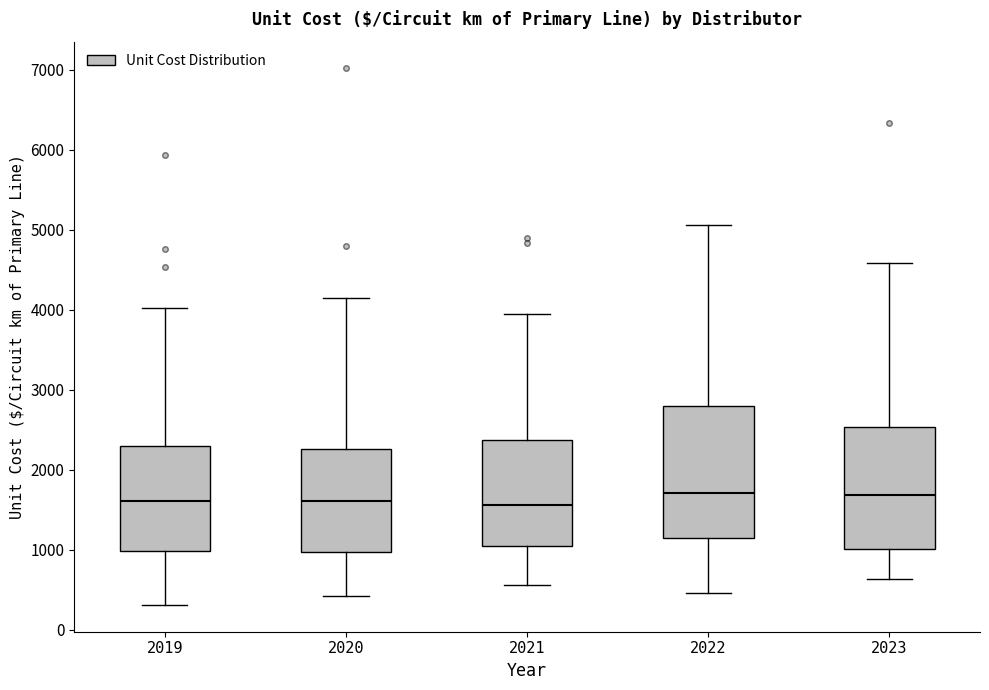

Reading left to right, read every box against the y-axis: the position of its median line, the range the box covers, and the ends of its whiskers. The values are not printed on the chart, so give them approximately, as read against the axis.

2019: median 1600, box 1000 to 2300, whiskers 300 to 4000
2020: median 1600, box 1000 to 2300, whiskers 400 to 4100
2021: median 1600, box 1000 to 2400, whiskers 600 to 3900
2022: median 1700, box 1100 to 2800, whiskers 500 to 5100
2023: median 1700, box 1000 to 2500, whiskers 600 to 4600